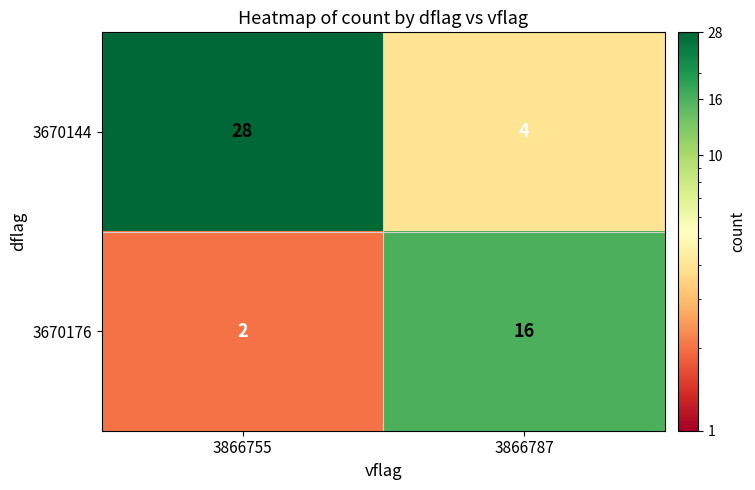

What is the difference between the maximum and minimum values in the 3670176 series?

14